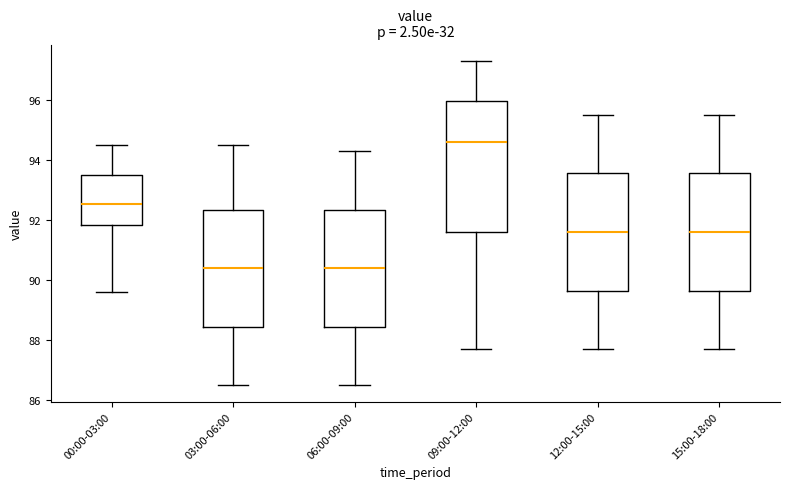

Where does the upper whisker of the box for 00:00-03:00 end on the y-axis? The values are not printed on the chart, so give them approximately, as read against the axis.

94.6